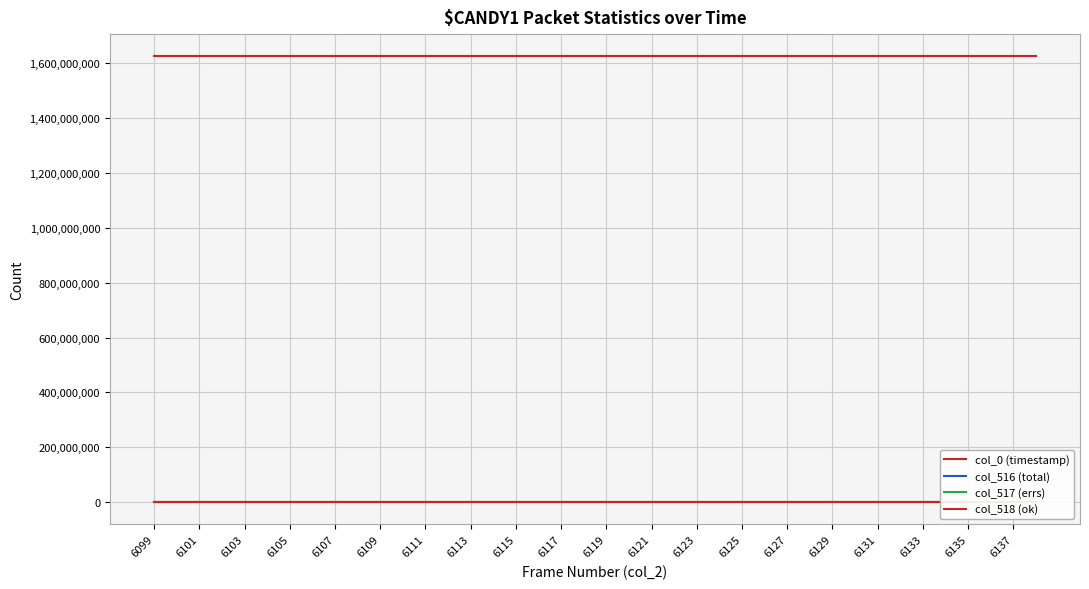

Where is the first local minimum for col_517 (errs)?

6101